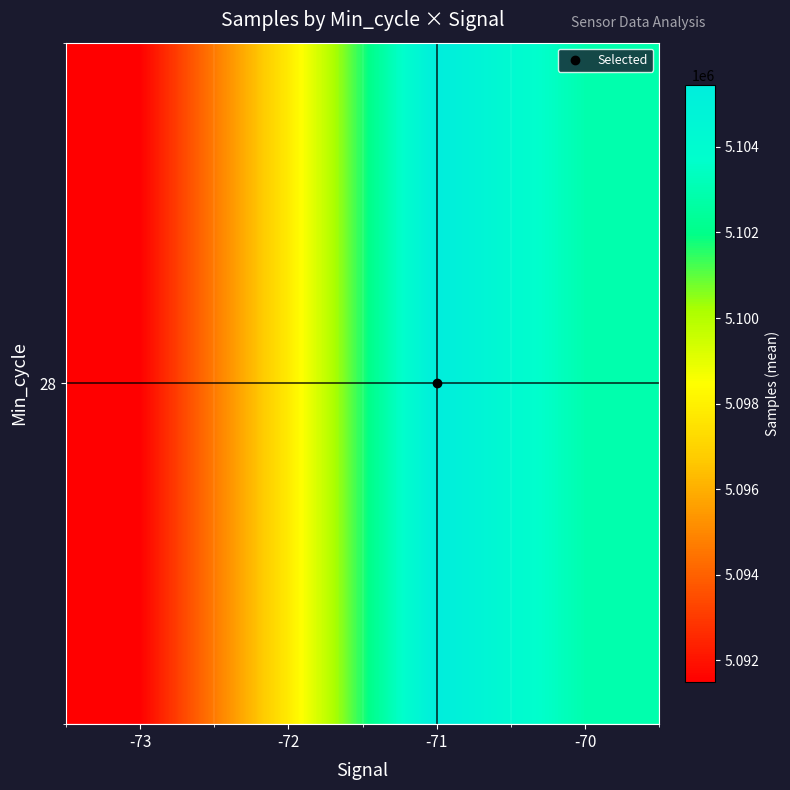

Rank the categories by value from highest to lowest.

-71, -70, -72, -73